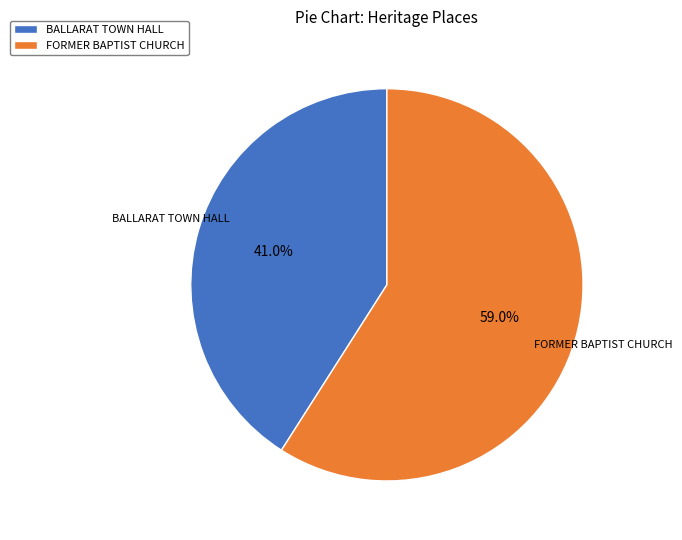

Do FORMER BAPTIST CHURCH and BALLARAT TOWN HALL together represent more than half of the pie?

Yes